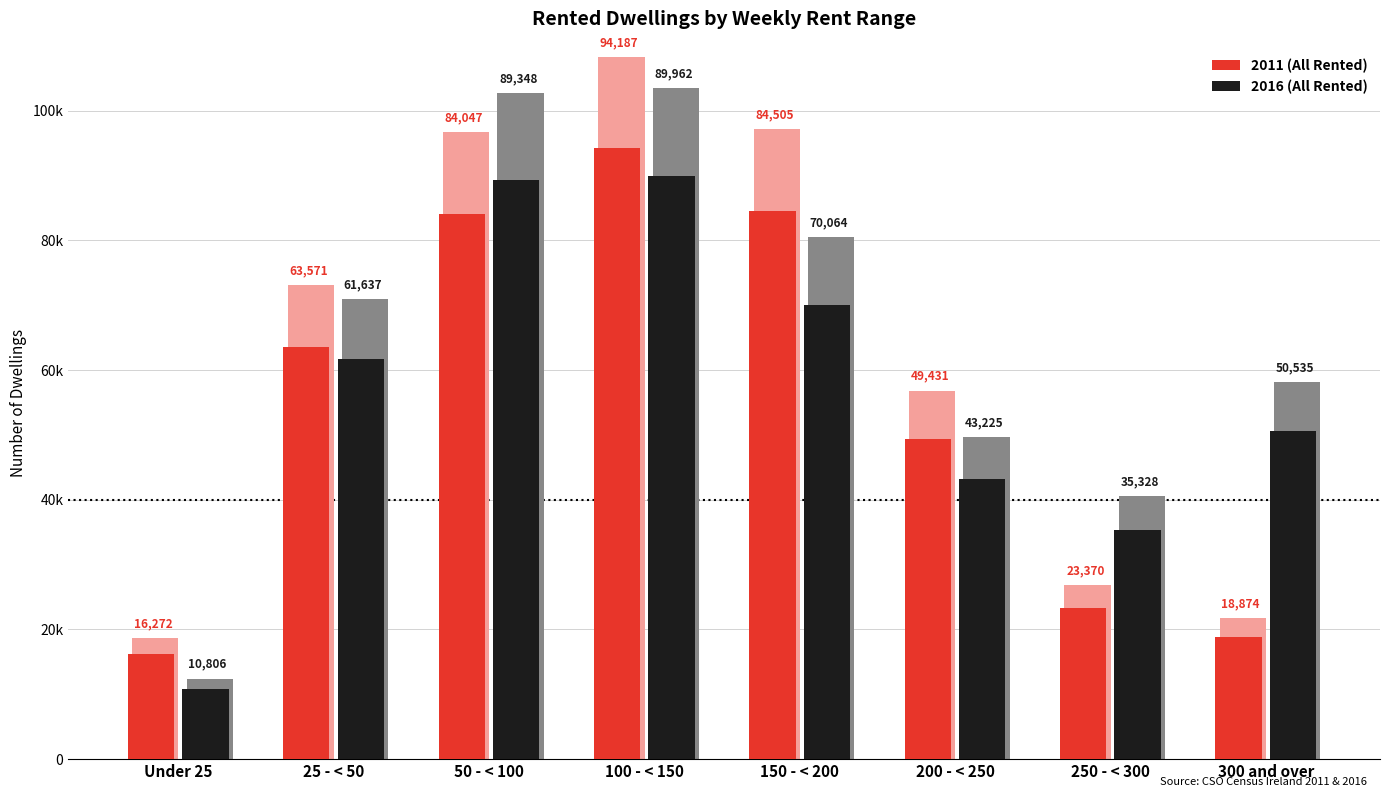

What is the sum of the 2016 (All Rented) values at 200 - < 250 and 150 - < 200?

113289